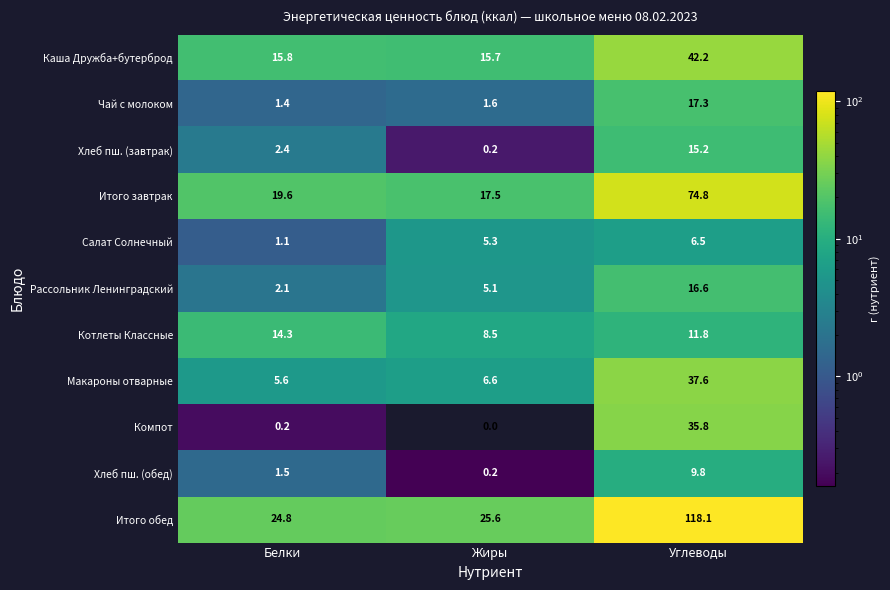

Where does the Хлеб пш. (обед) series first go above 1?

Белки